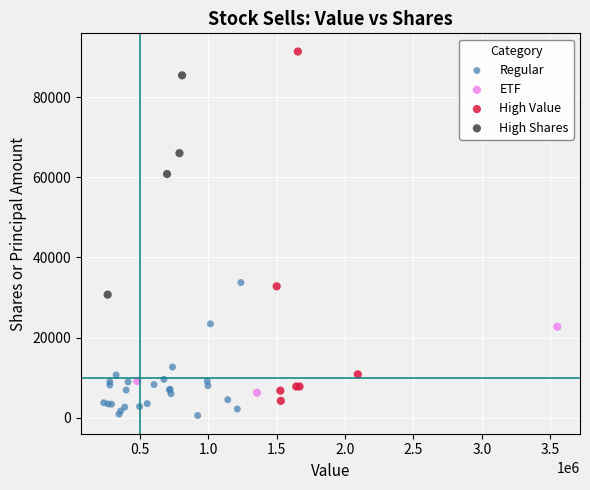

Which series has the widest spread of Y values?

High Value